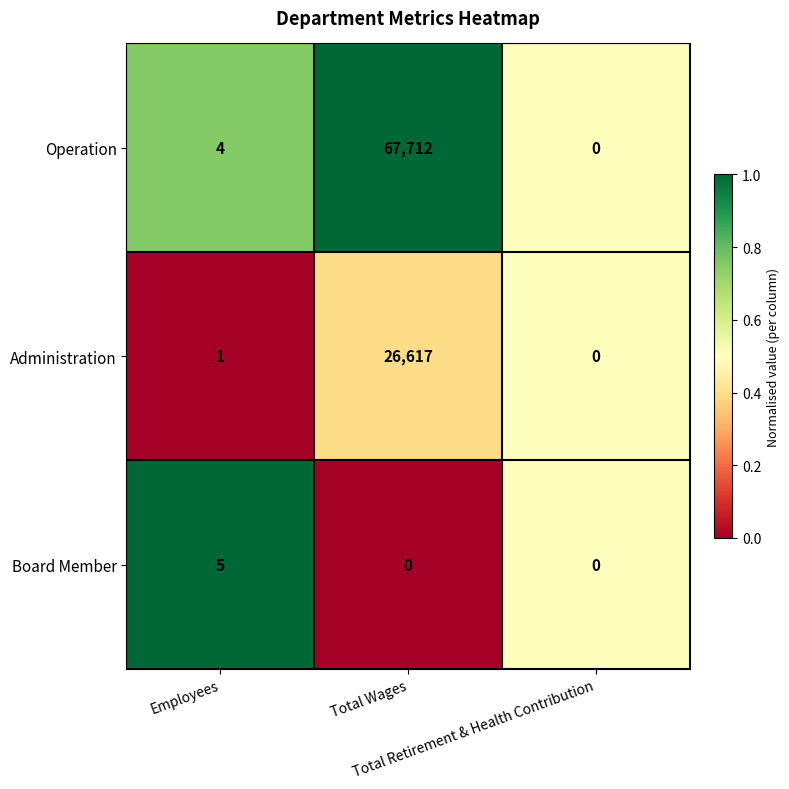

What is the total value across all series at Total Retirement & Health Contribution?

0